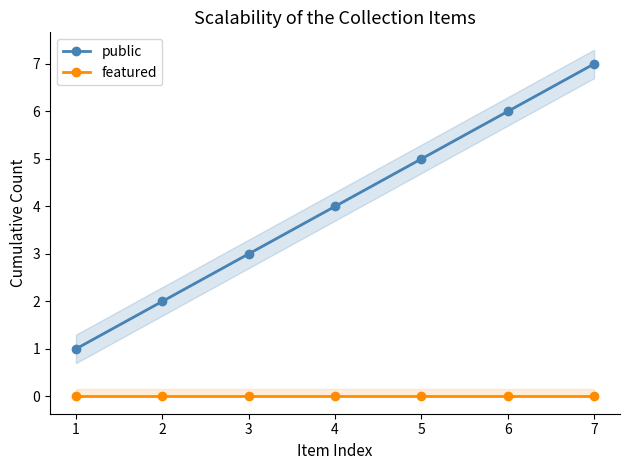

True or false: public and featured intersect in this chart.

False